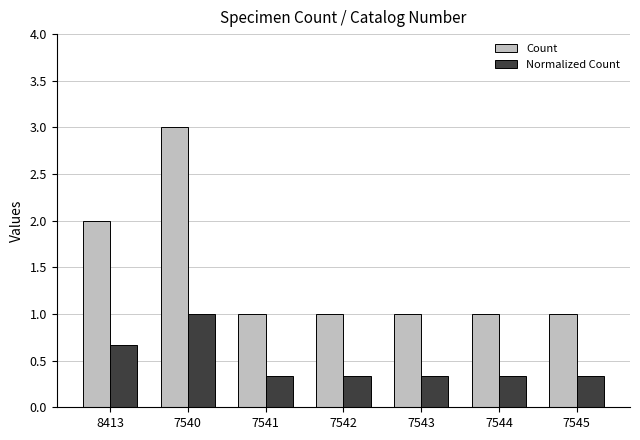

How many bars are there in total?

14